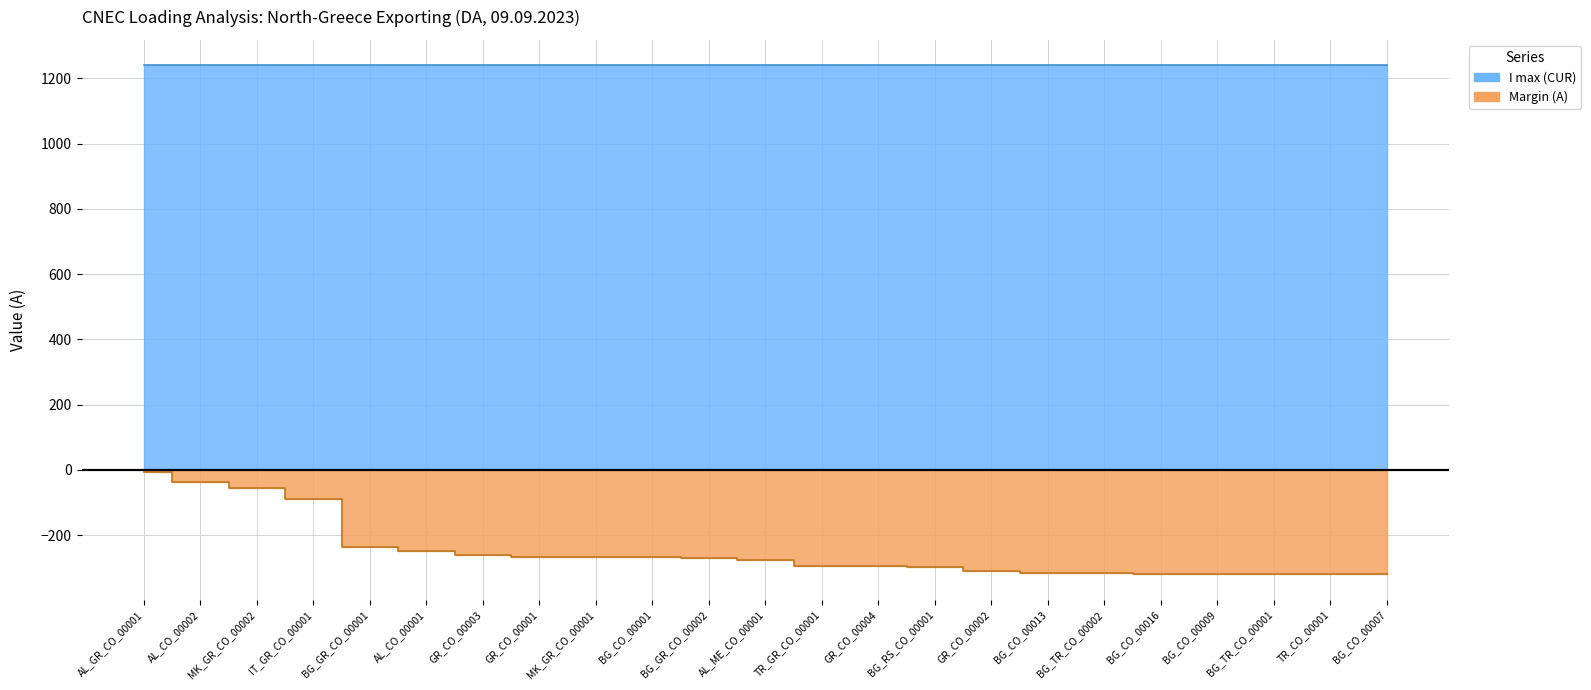

What is the difference between the second highest and second lowest values?

284